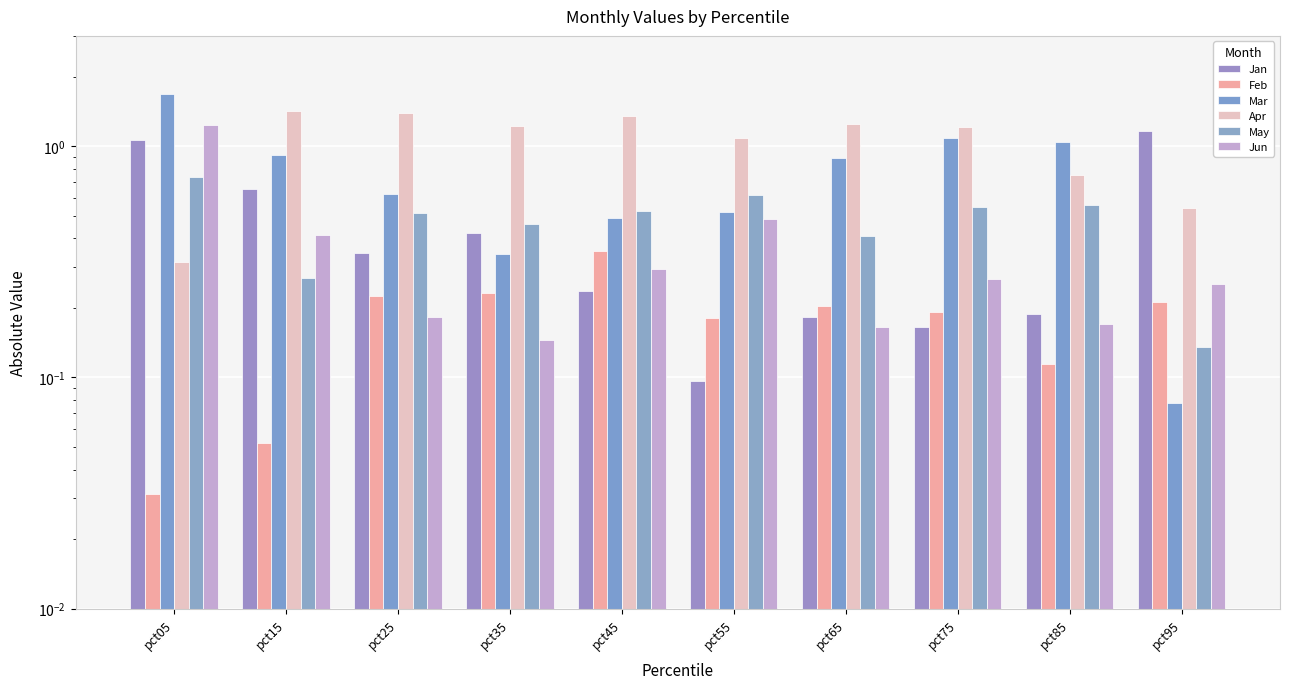

Between pct05 and pct75, which is larger?

pct05